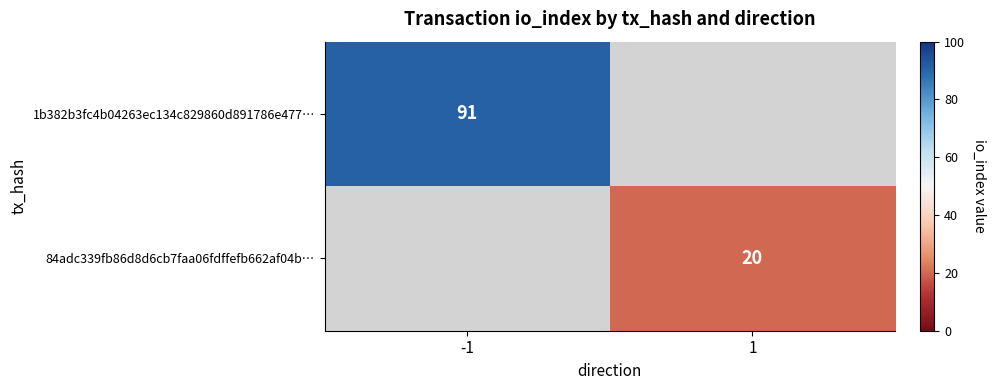

The value of 84adc339fb86d8d6cb7faa06fdffefb662af04b… at 1 is 27. True or false?

False